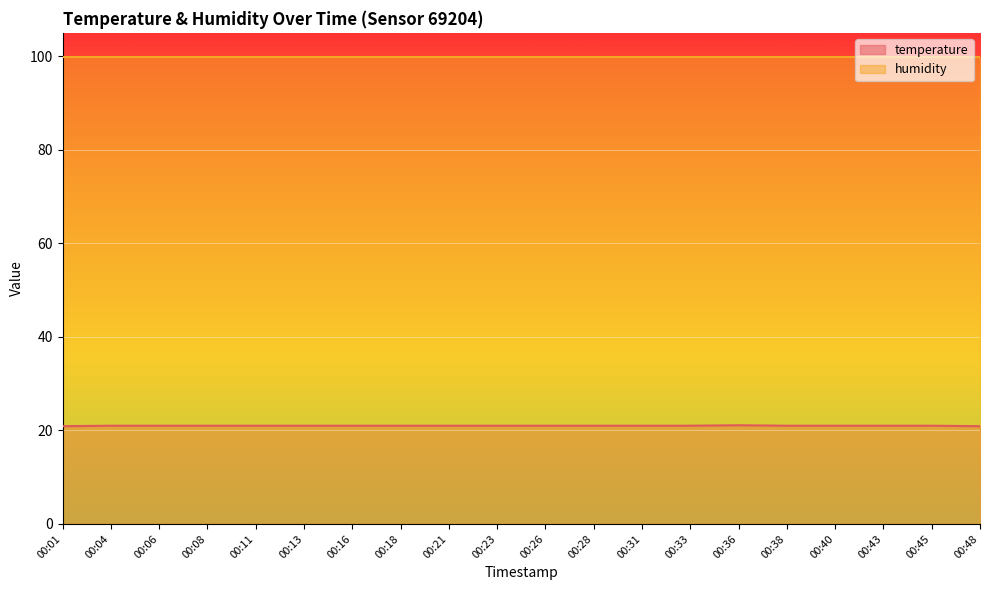

What is the difference between the second highest and minimum values?

0.1